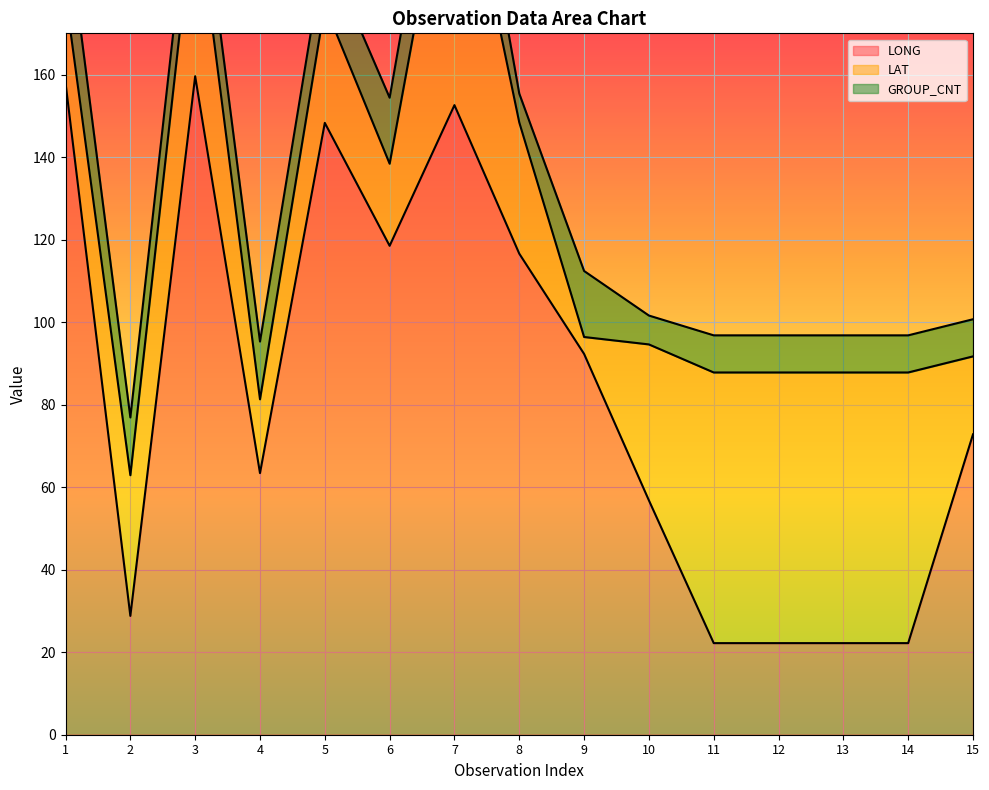

List the labels in order of LONG value, smallest first.

11, 12, 13, 14, 2, 10, 4, 15, 9, 8, 6, 5, 7, 1, 3